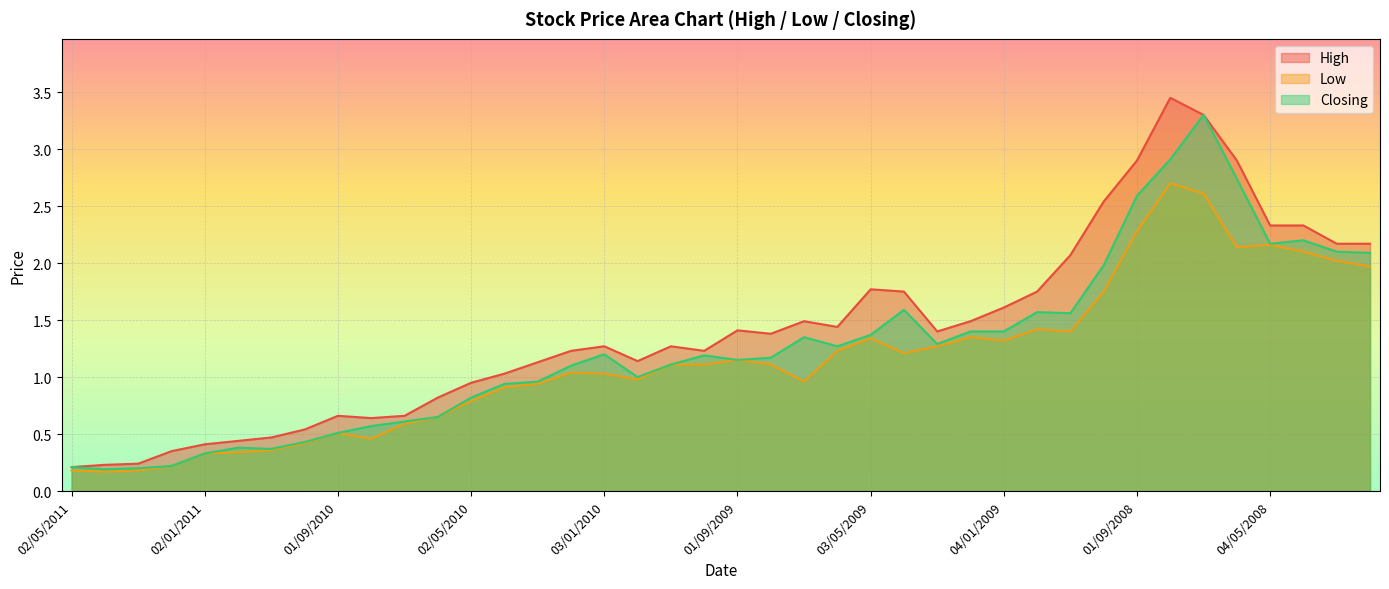

What is the difference between the maximum and minimum values in the Low series?

2.5